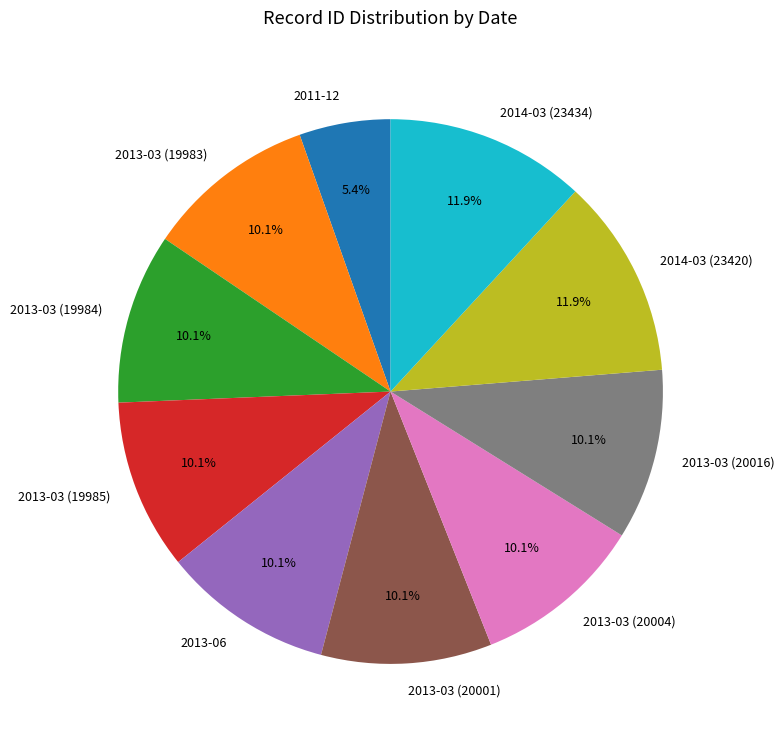

What is the total percentage of 2013-03 (20001) and 2011-12?

15.5%